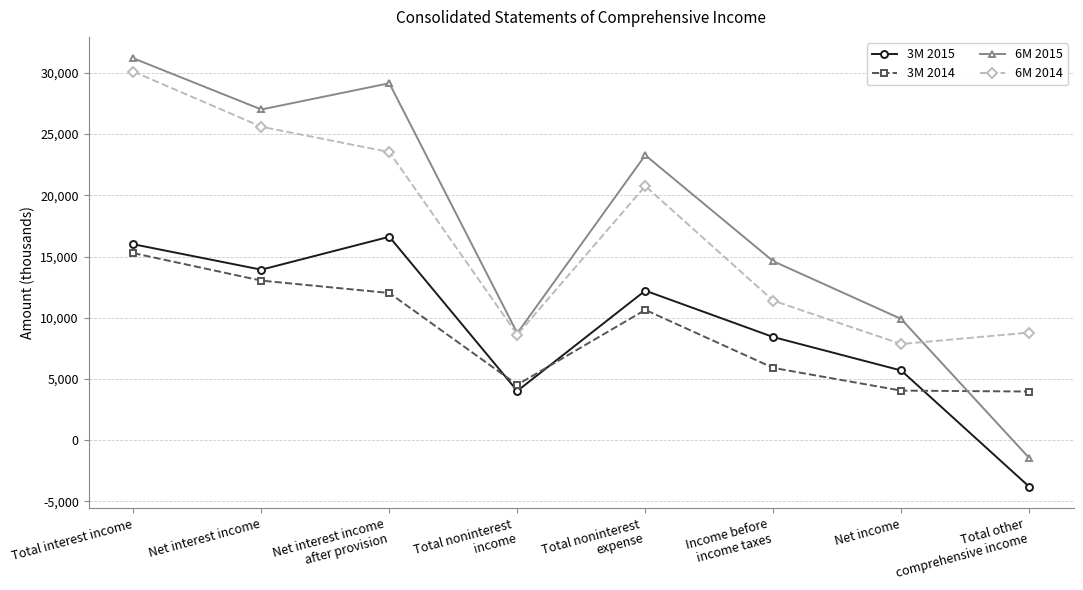

True or false: 3M 2014 has a value of 3970 at Total other
comprehensive income.

True